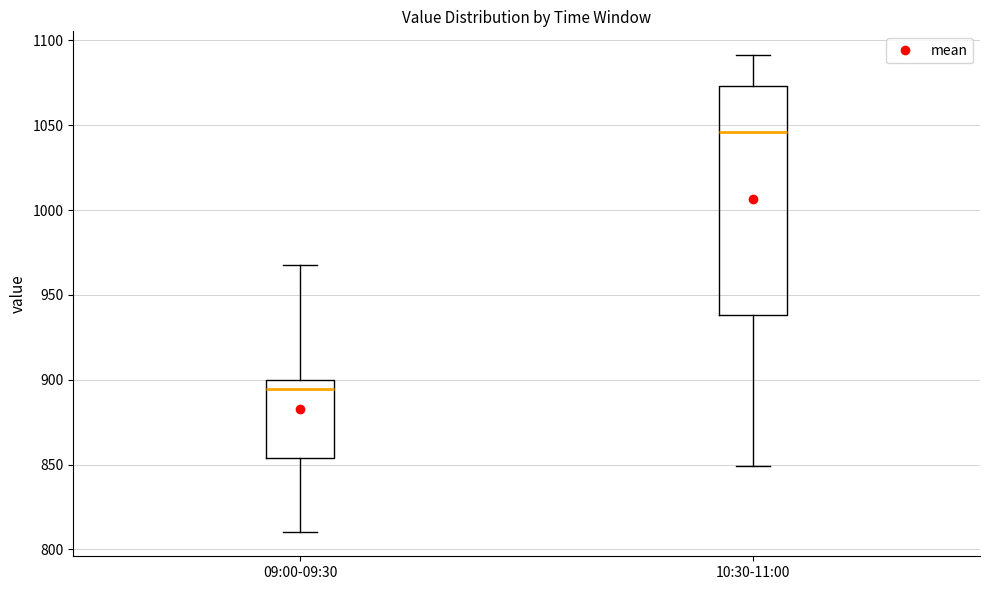

Comparing the boxes themselves (not the whiskers), which one is the tallest?

10:30-11:00